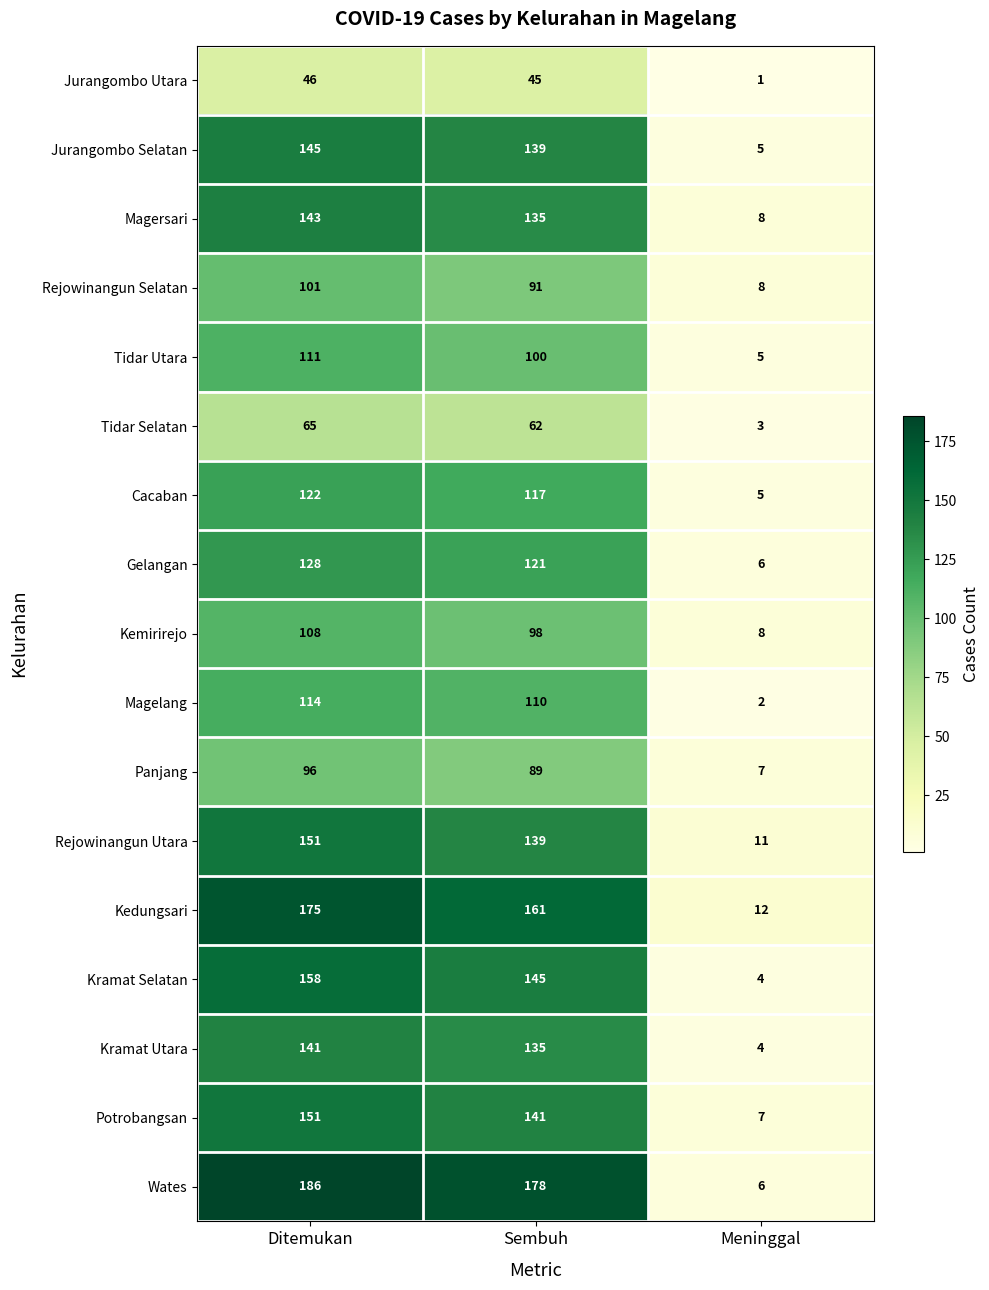

At which category does the chart reach its peak across all series?

Ditemukan